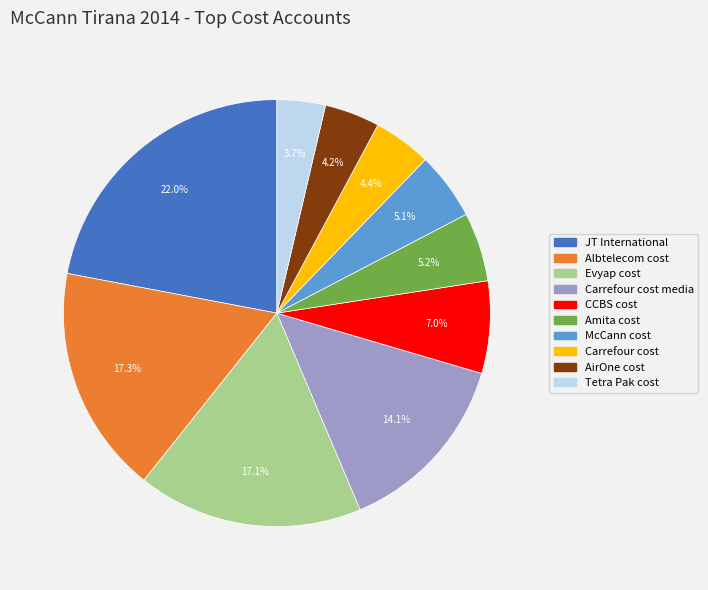

Does any single category account for the majority?

No